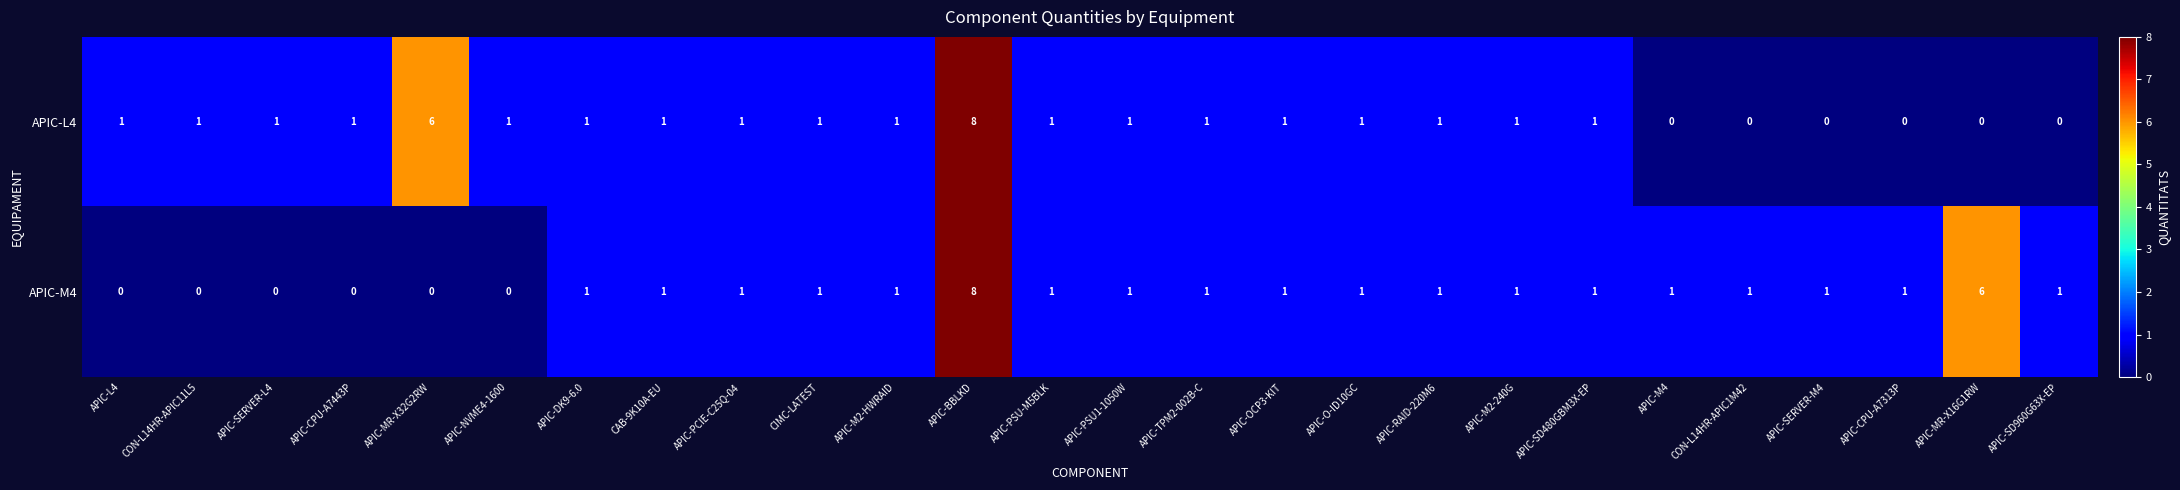

The value of APIC-L4 at APIC-TPM2-002B-C is 1. True or false?

True